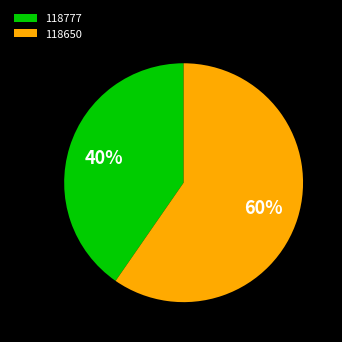

Which category has the smallest portion of the pie?

118777